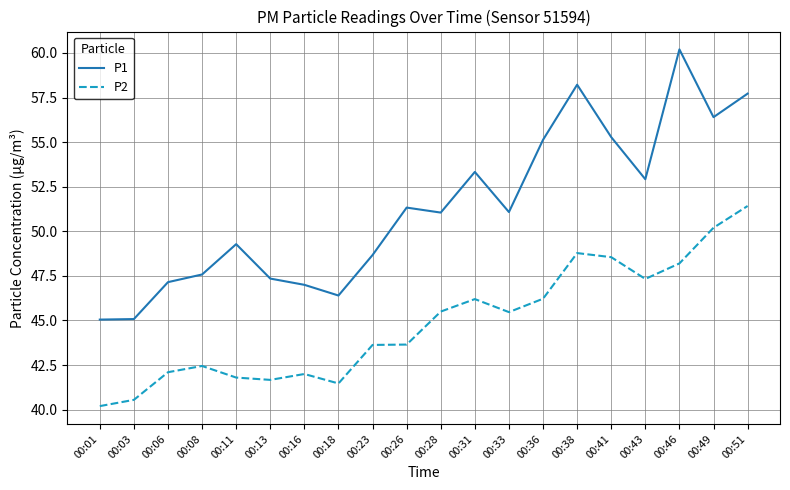

In P2, how many points are lower than both neighbors (excluding endpoints)?

4